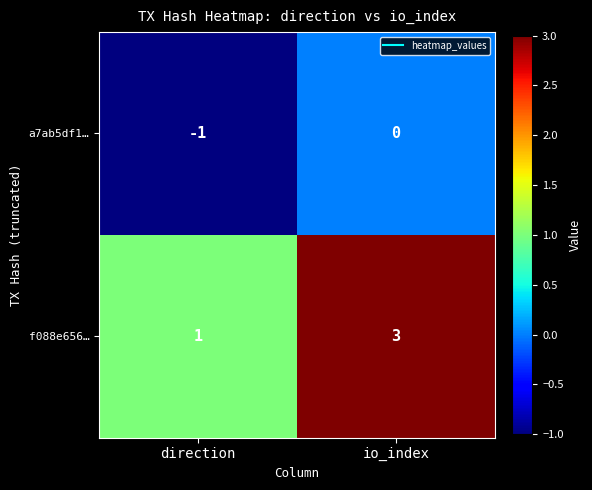

List the series in order of their overall mean, highest first.

f088e656…, a7ab5df1…